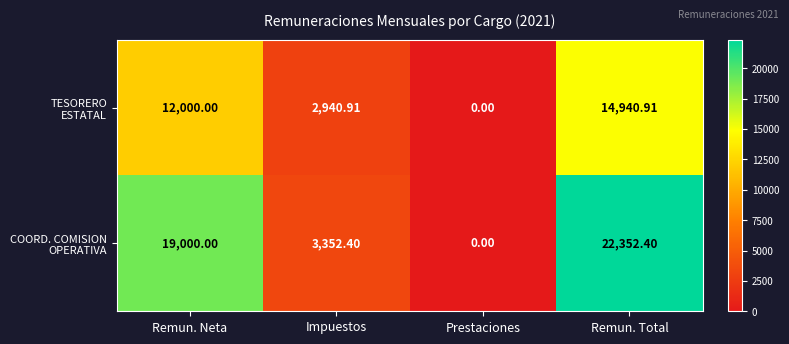

At how many categories does at least one series exceed 13618?

2